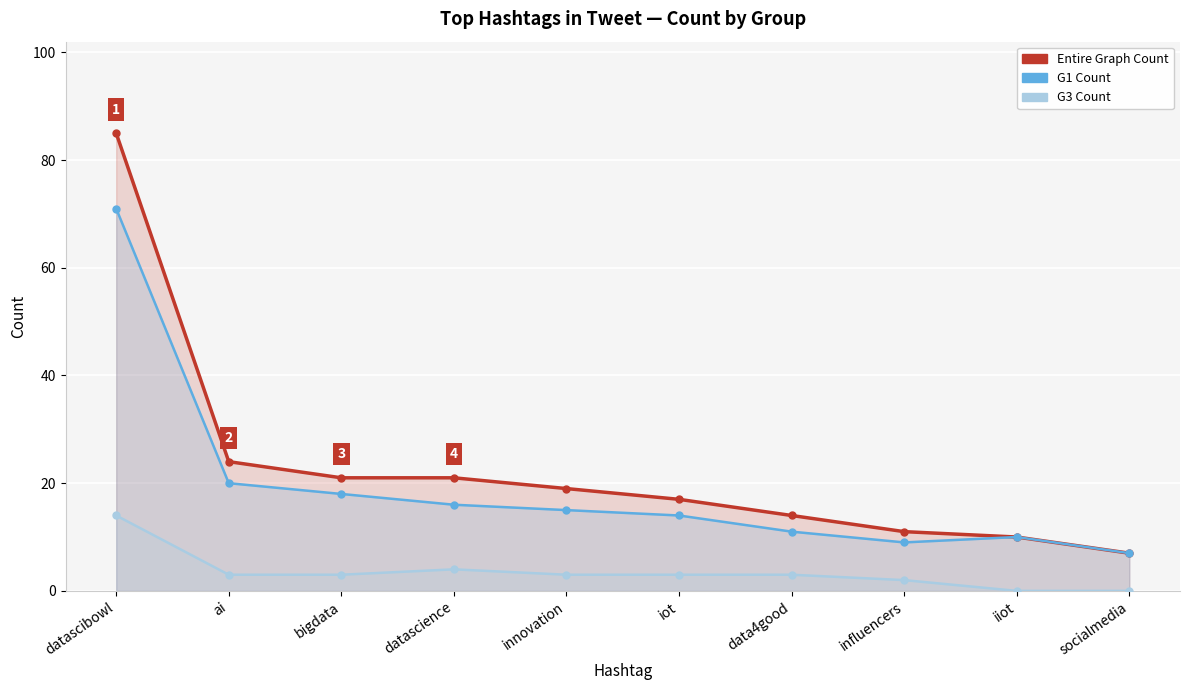

How many values in the Entire Graph Count series are below 19?

5